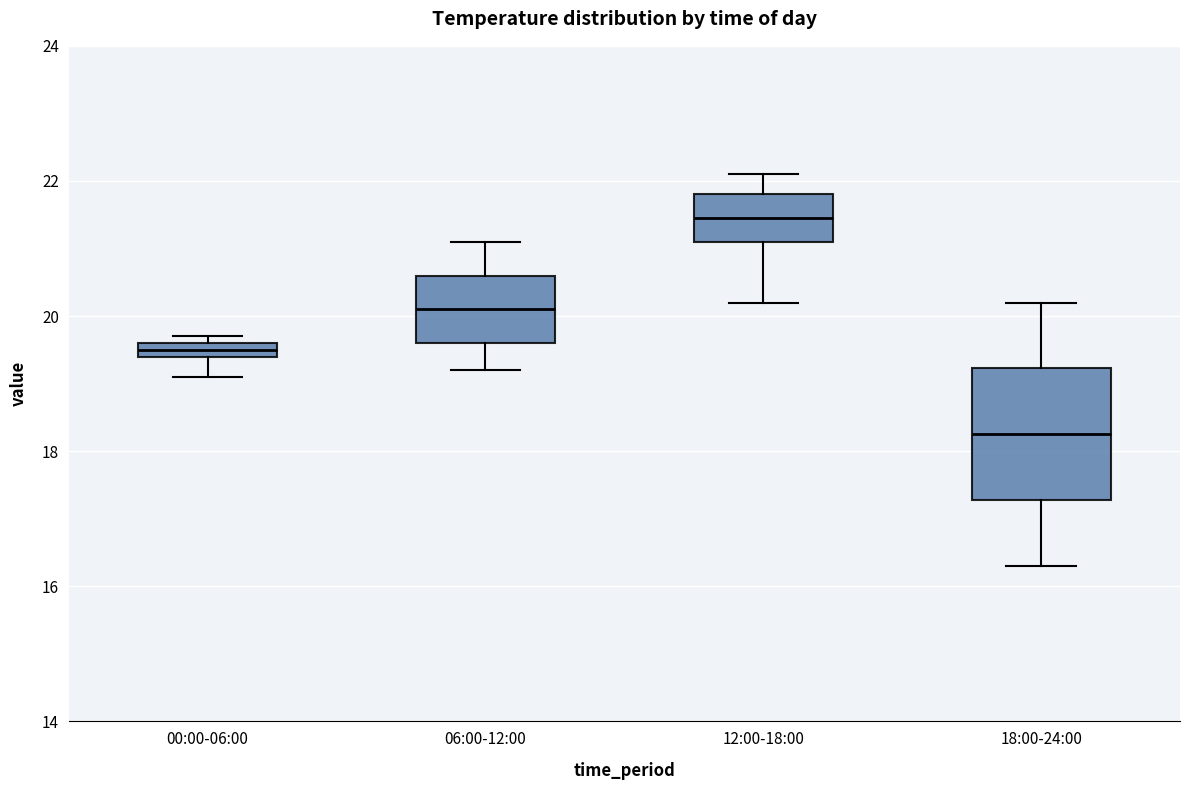

Where is the upper edge of the box for 18:00-24:00 on the y-axis? The values are not printed on the chart, so give them approximately, as read against the axis.

19.2